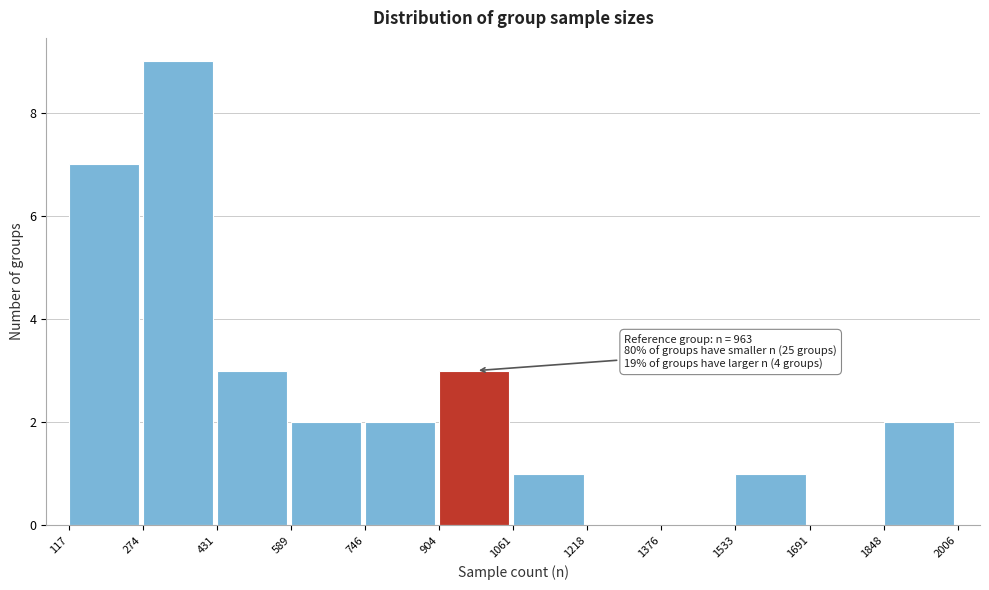

Over which range of the x-axis is the bar tallest?

274 to 431